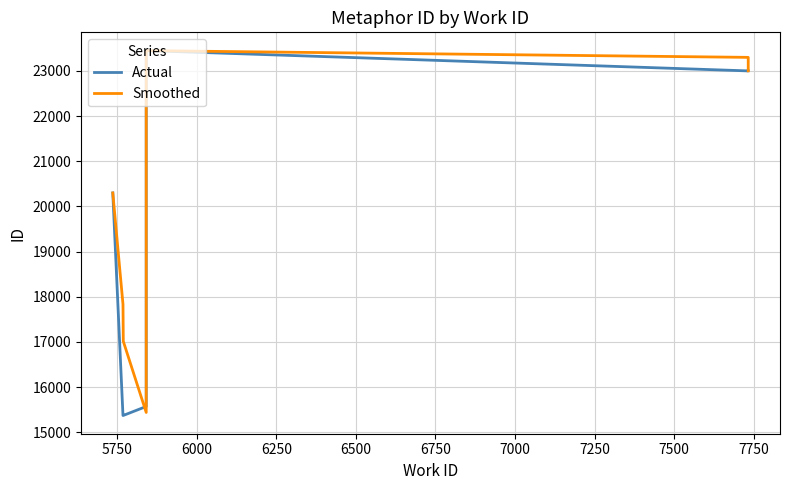

What is the value of the Actual point at the 2nd from the left?

15371.0